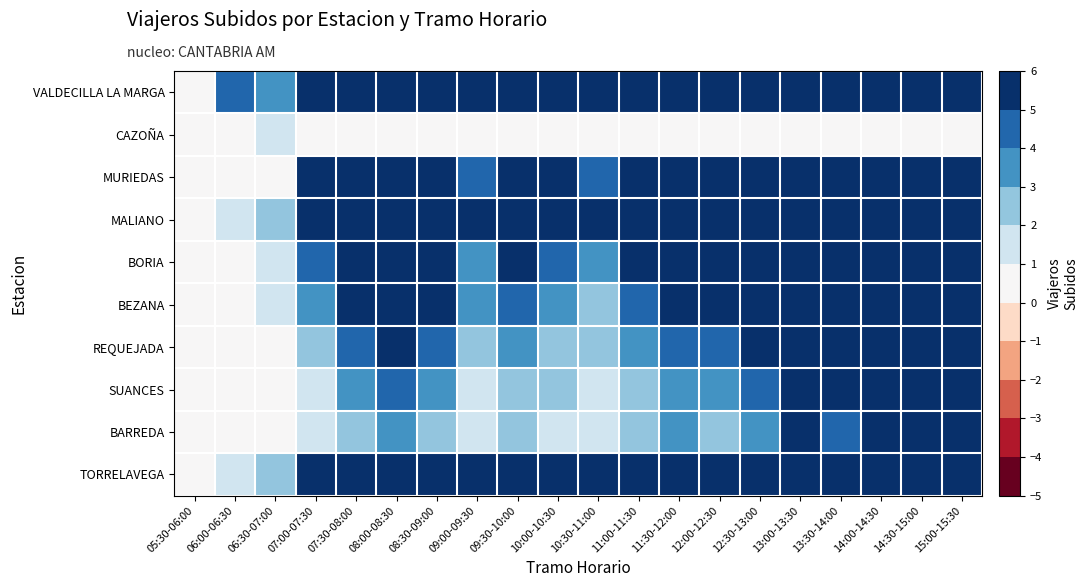

What is the spread (max minus min) of values at 11:00-11:30?

13